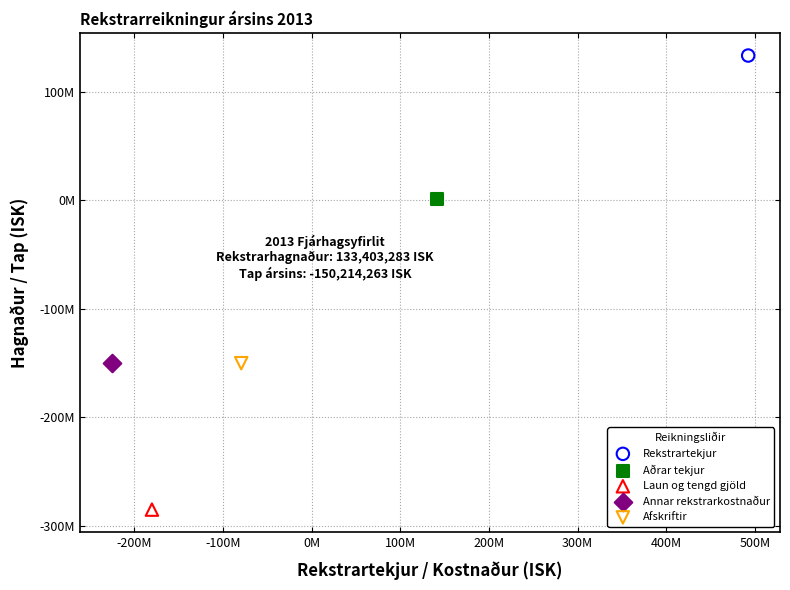

Which series contains the highest Y value?

Rekstrartekjur